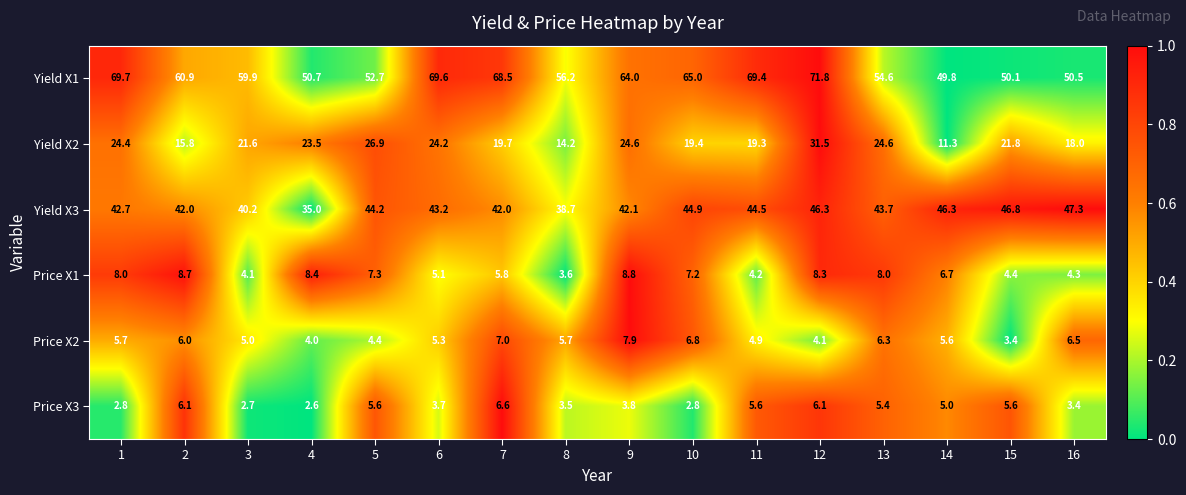

How many data points in Price X1 are above 7?

8